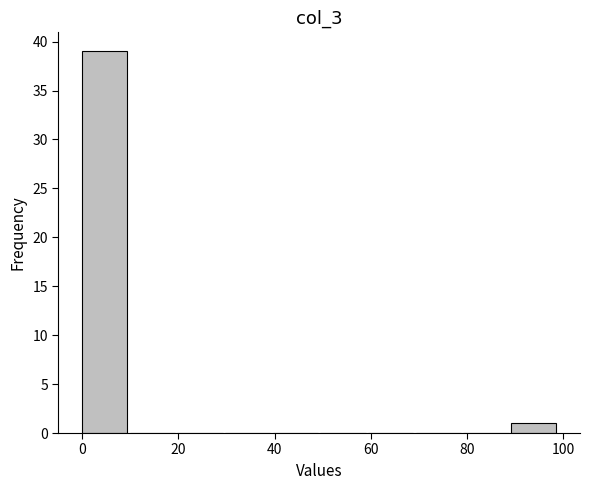

Over which range of the x-axis is the bar tallest?

0 to 10